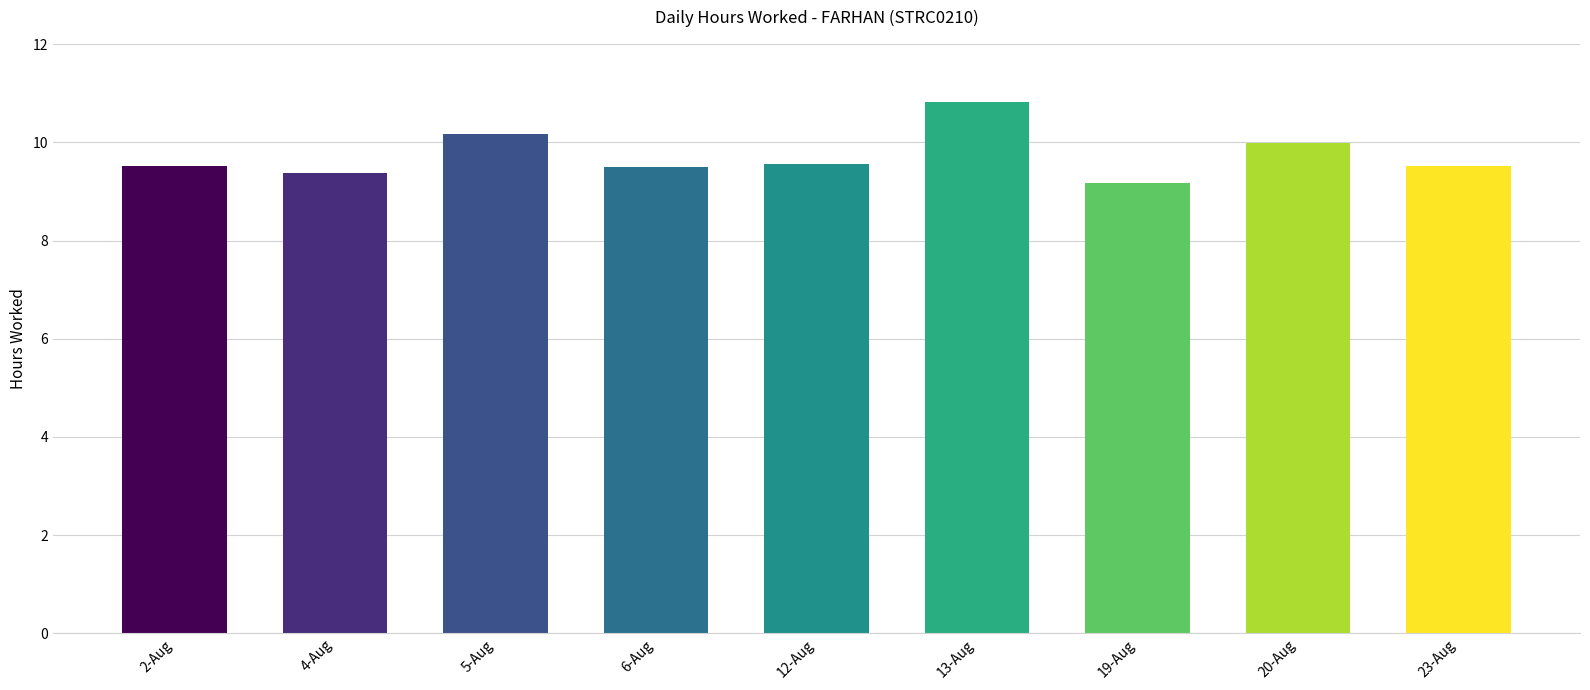

What is the approximate value at 12-Aug?

9.6